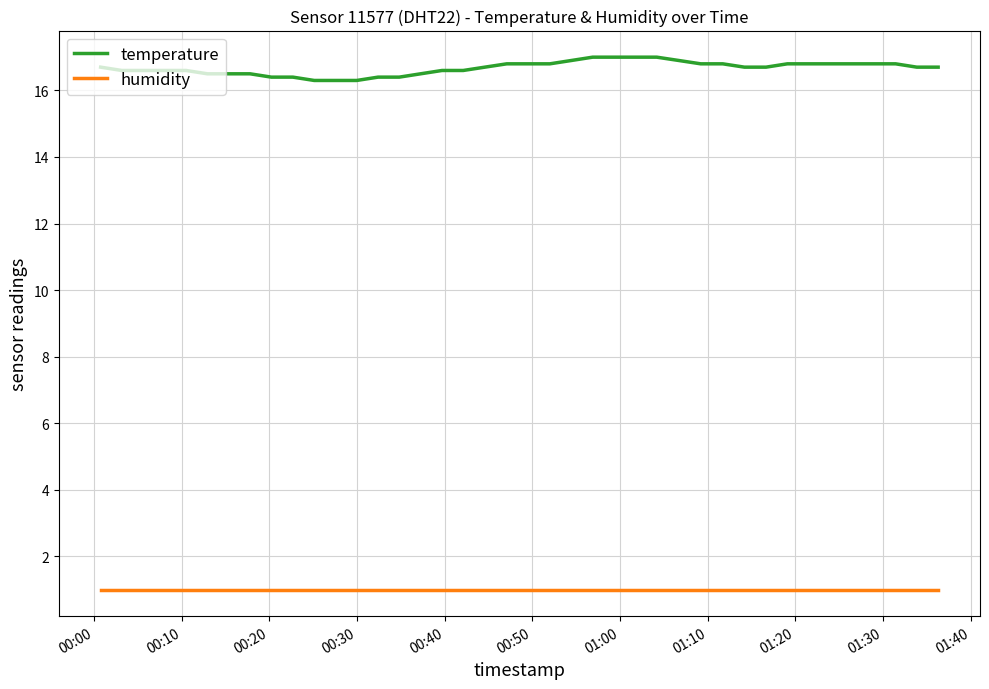

Is this an area chart (filled region under the line)?

No